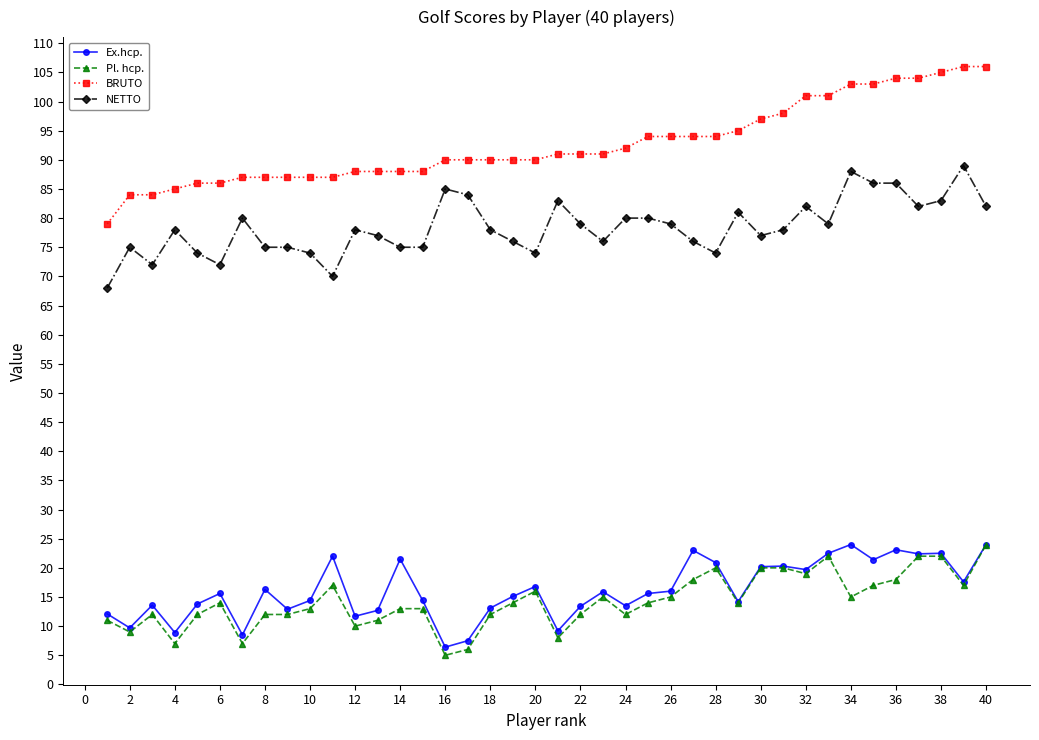

How many lines are shown in the chart?

4